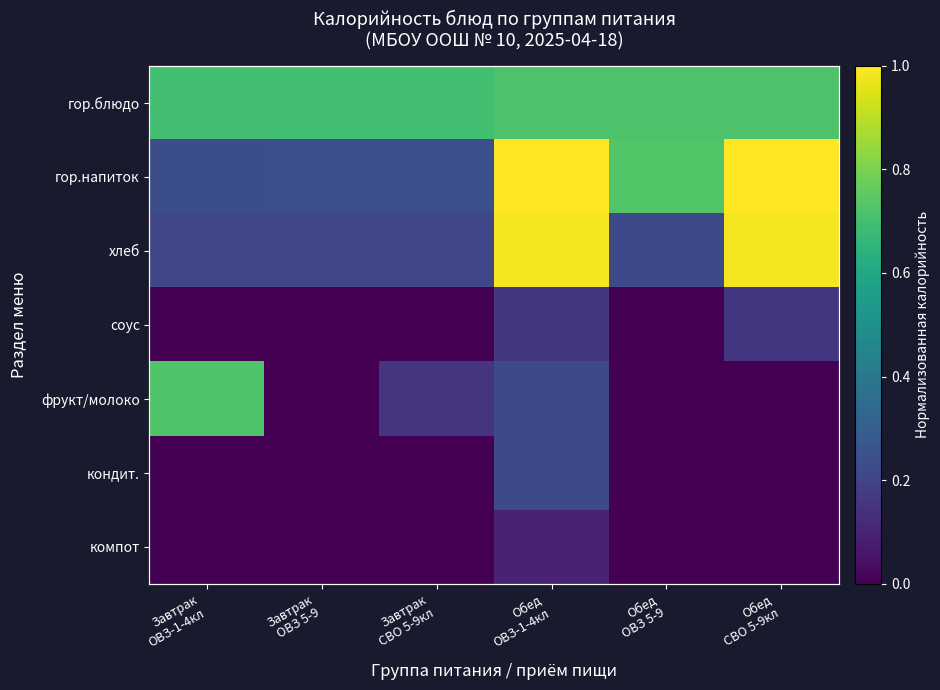

What is the average value of the гор.блюдо series?

0.7